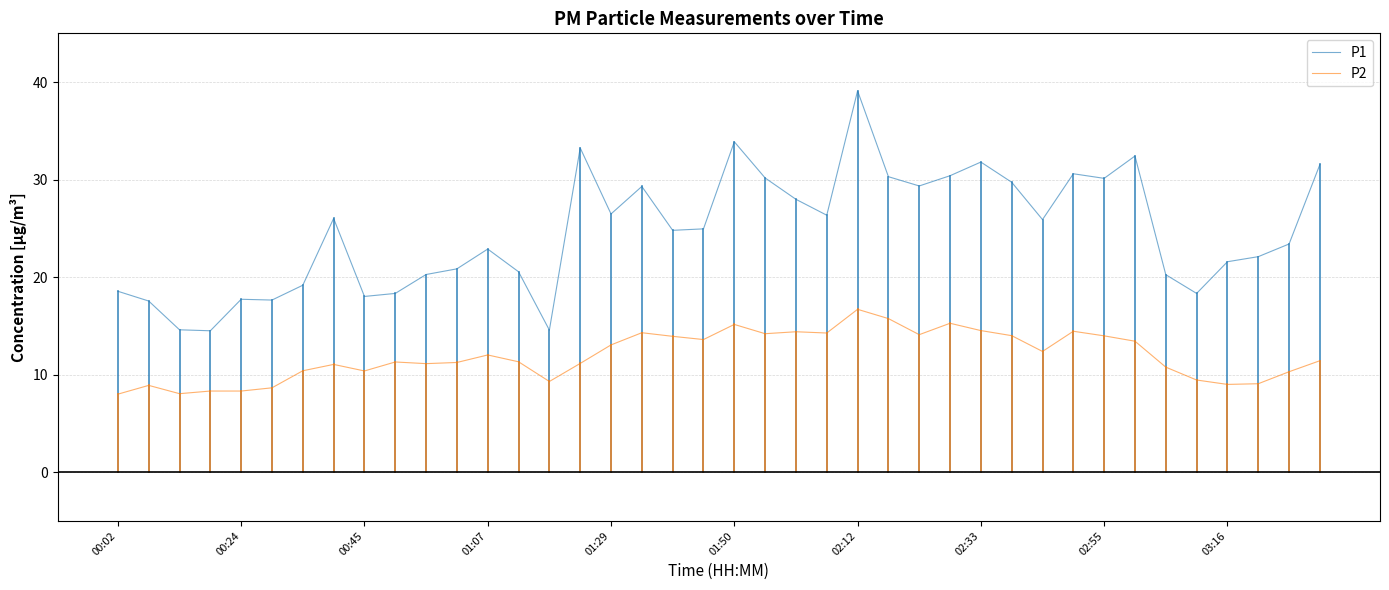

True or false: P1 and P2 cross at least once.

False